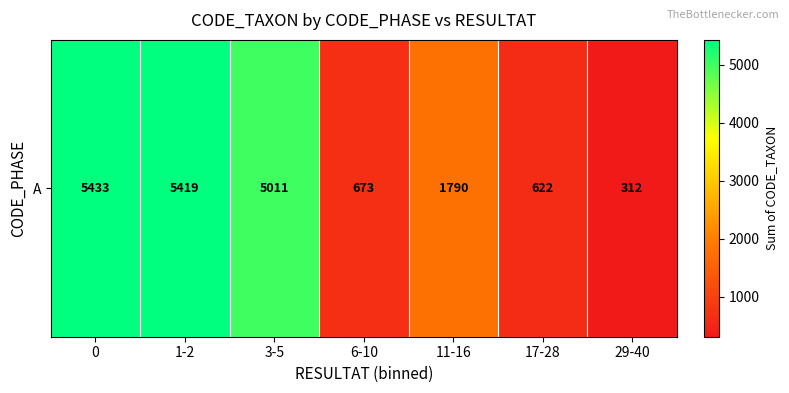

Count the number of categories in the chart.

7